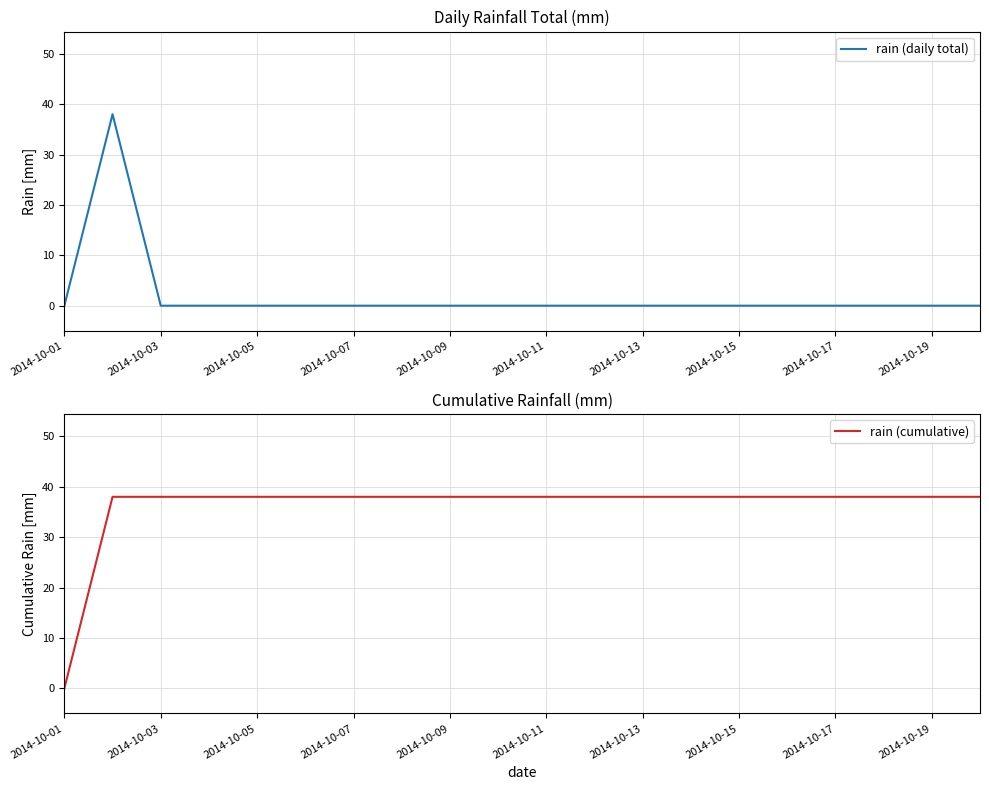

Which series has the largest total across all categories?

rain (cumulative)